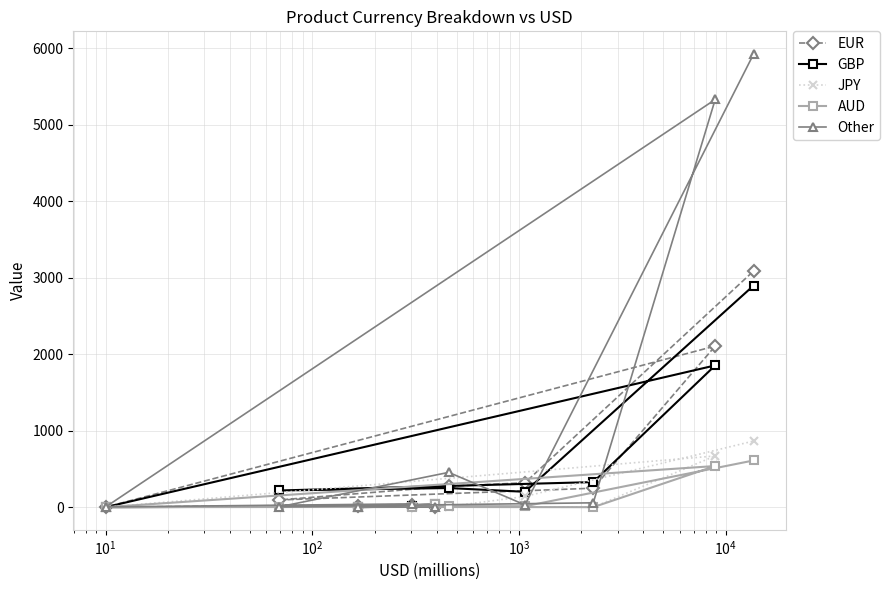

How many interior local peaks does the Other series have?

3